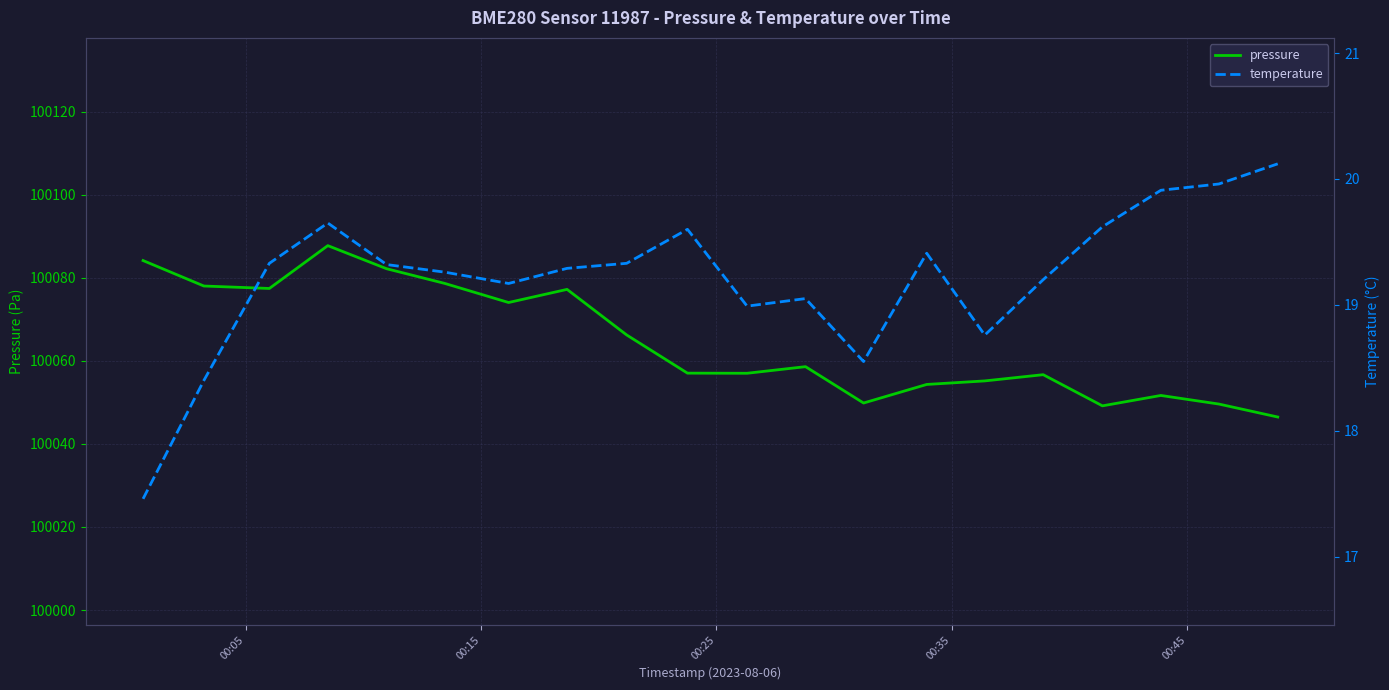

True or false: temperature has more than 2 interior local peaks.

True